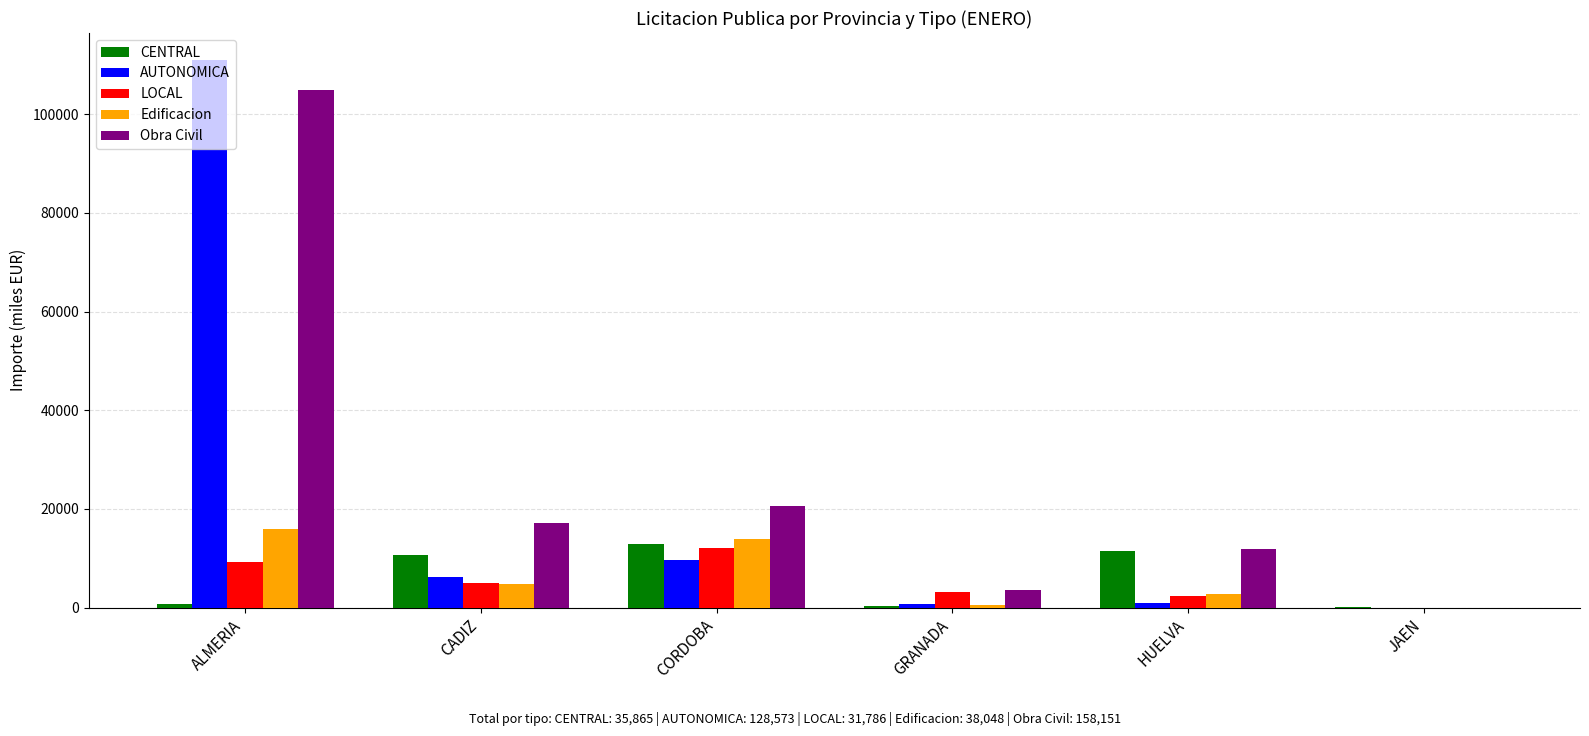

At which label does LOCAL reach its peak?

CORDOBA